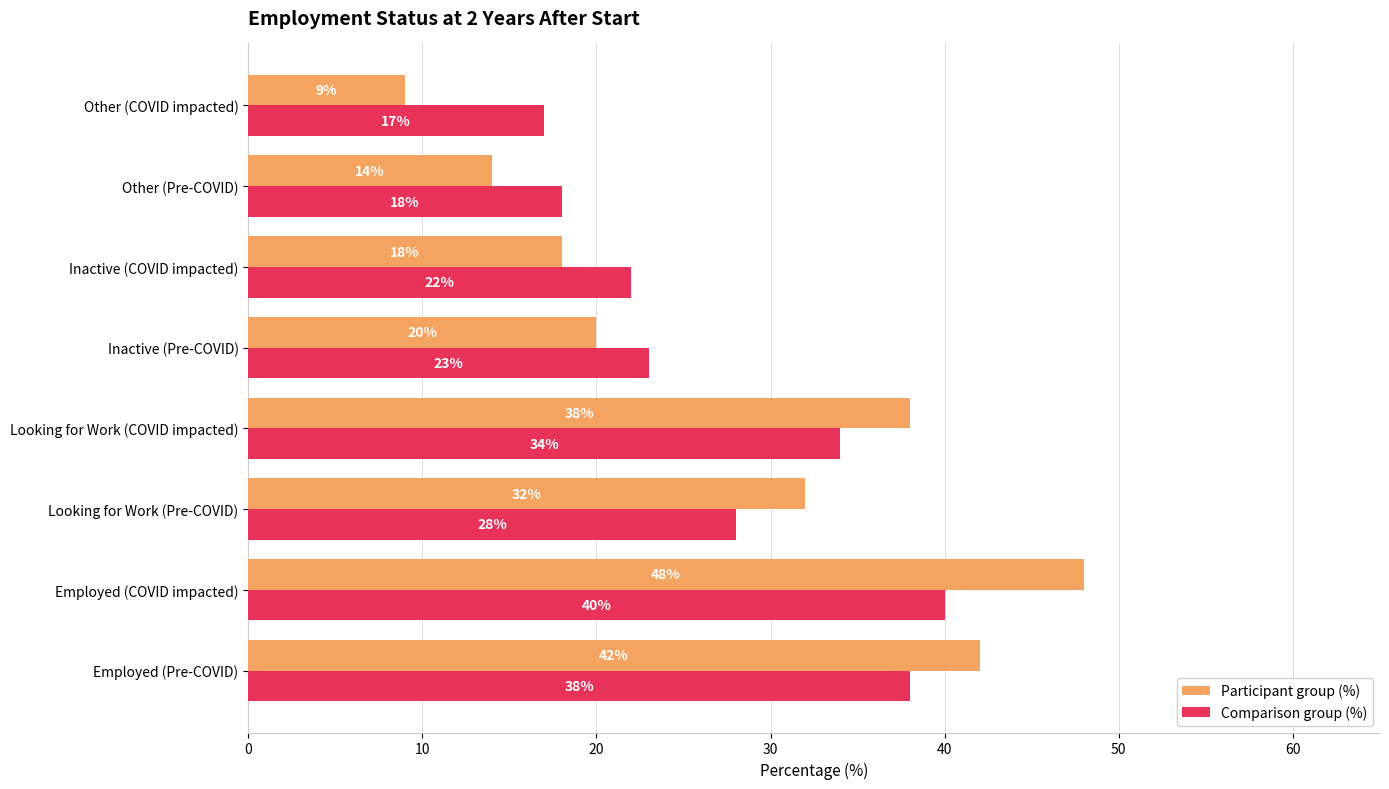

What is the maximum value shown in the chart?

48